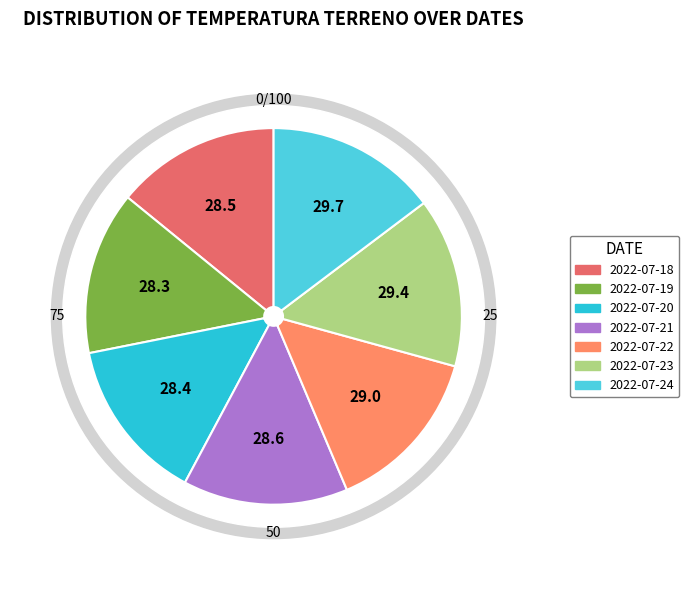

What is the ratio of the value at 2022-07-22 to the value at 2022-07-23?

1.0